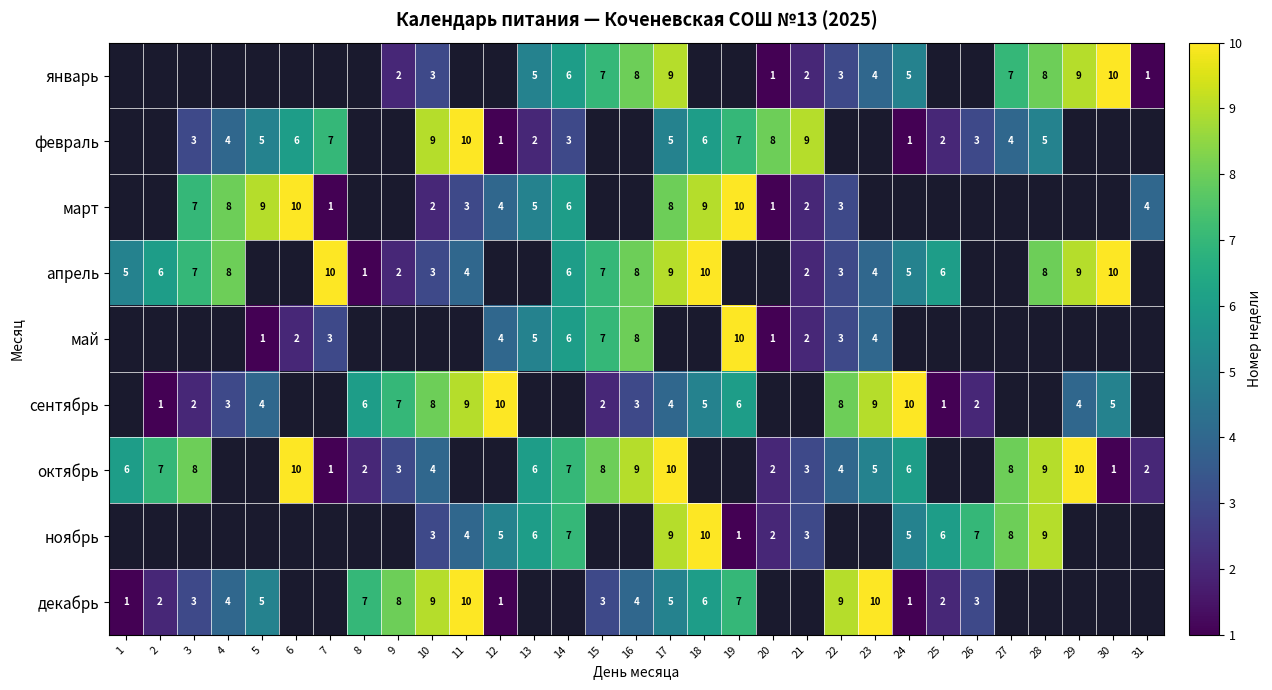

The ноябрь series shows 9 at 28. True or false?

True